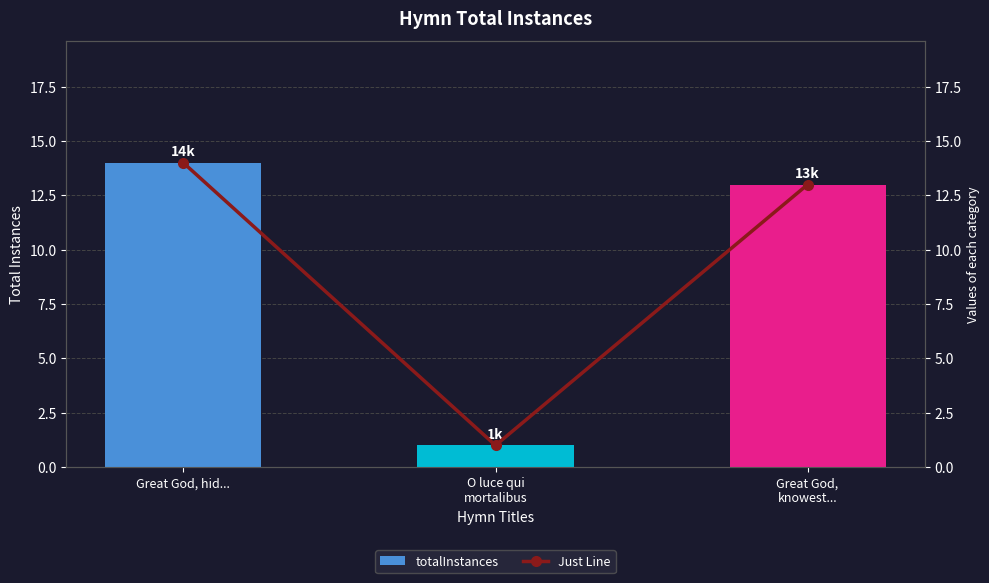

What are all the series names shown in the legend?

totalInstances, Just Line